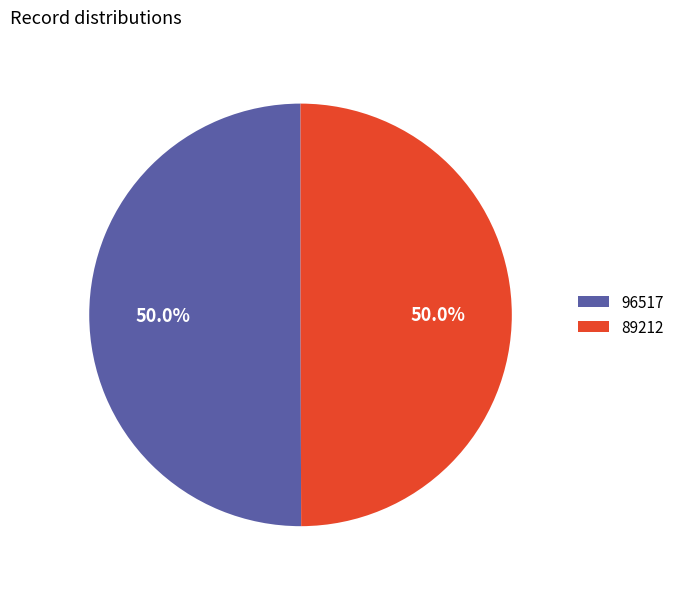

True or false: 96517 accounts for 65% of the total.

False